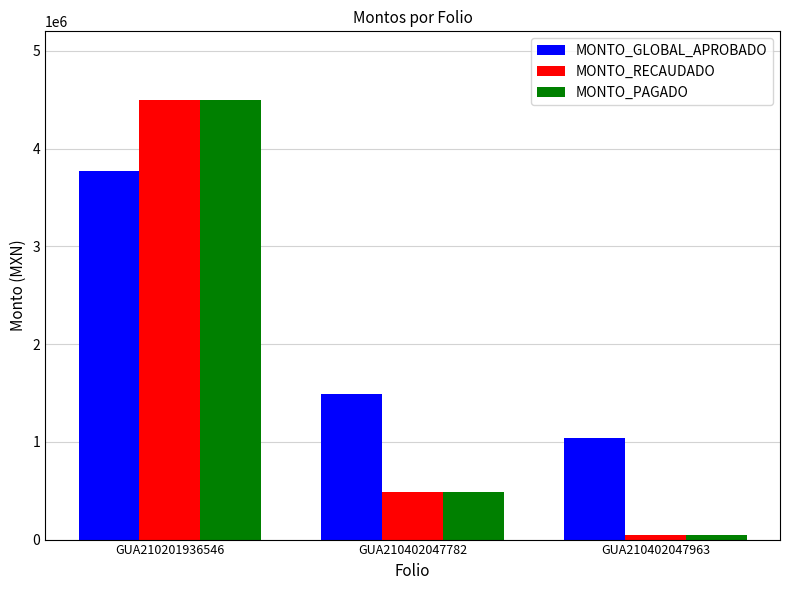

What is the spread (max minus min) of values at GUA210402047963?

1000000.0